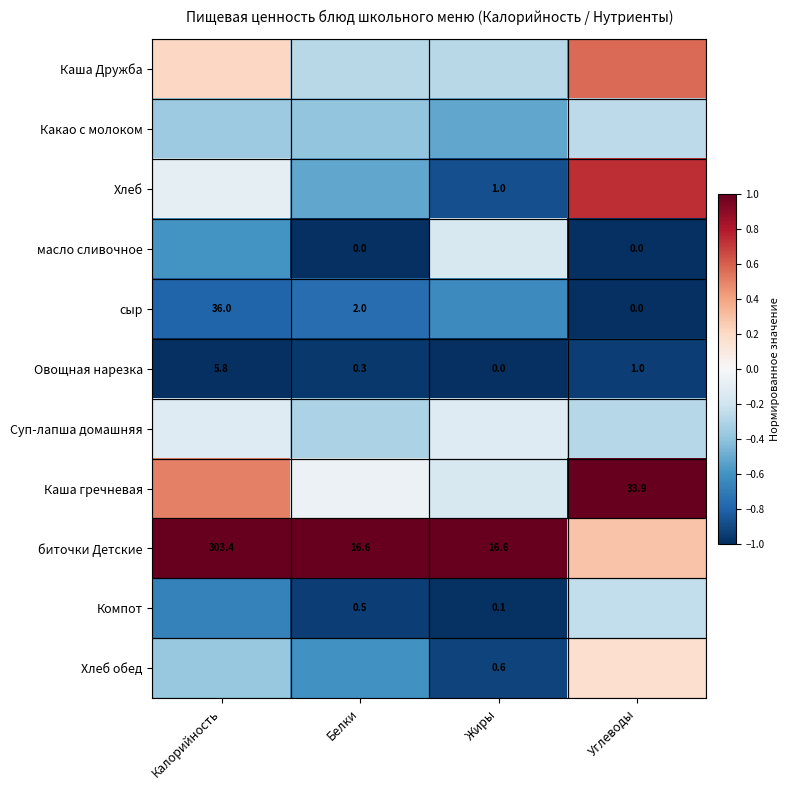

Between Калорийность and Белки, which is larger?

Калорийность